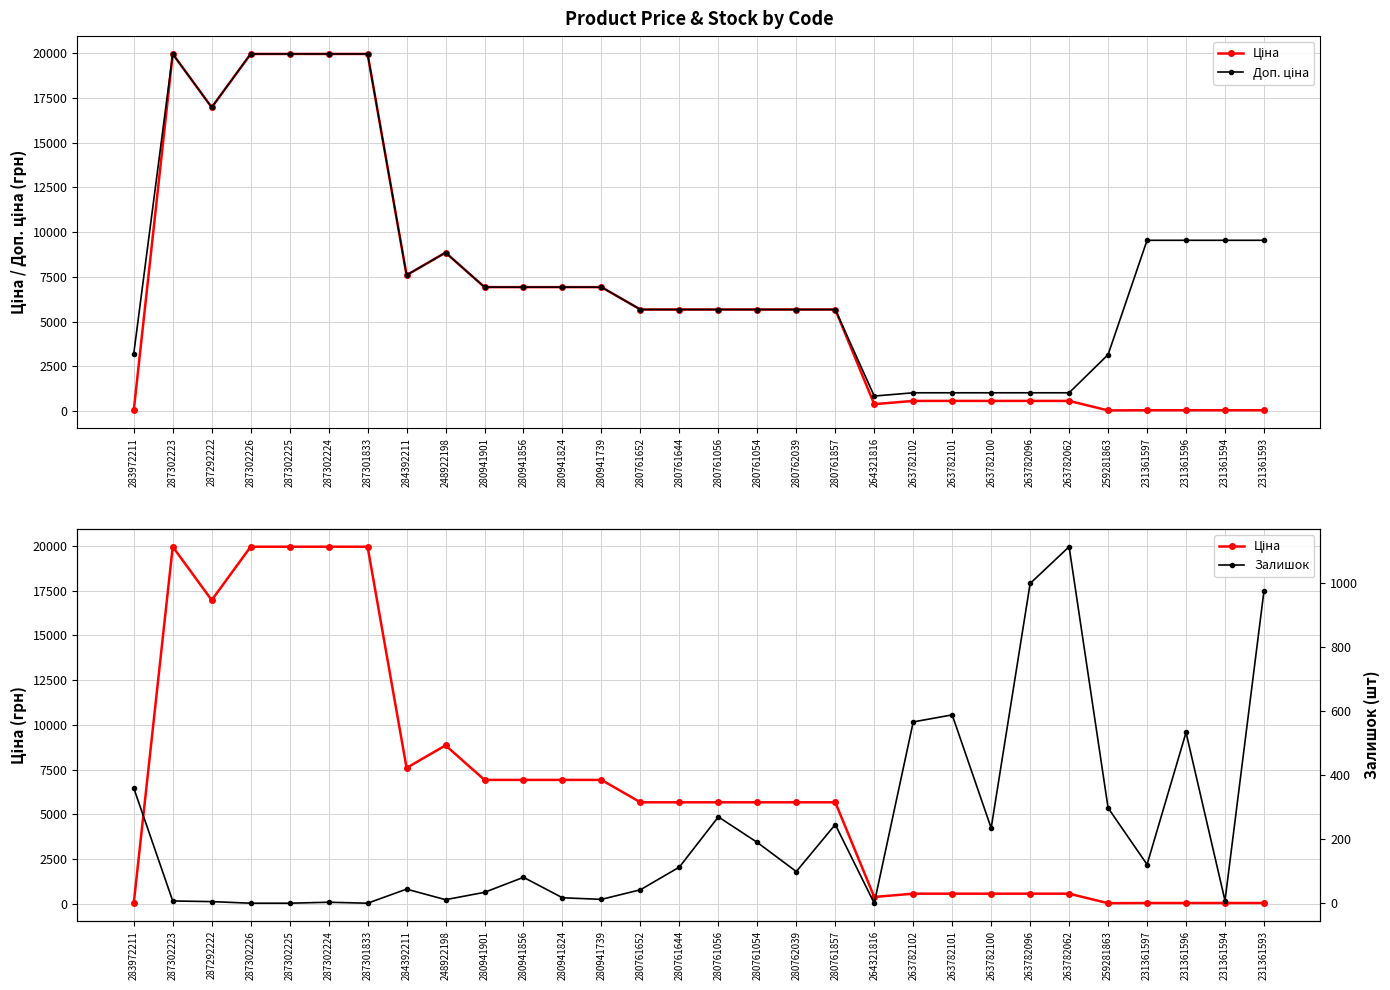

Is it true that Доп. ціна equals 623.3 at 263782062?

False